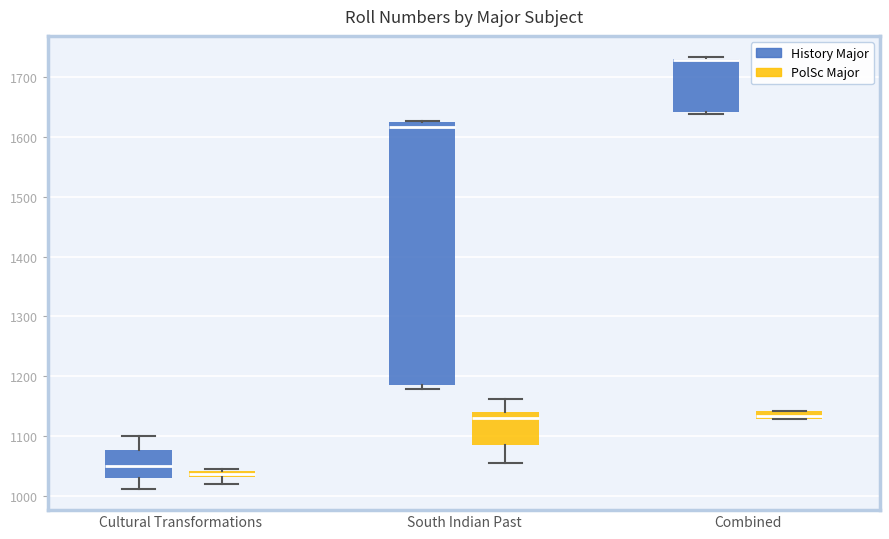

Which box is the tallest, from its lower edge to its upper edge?

South Indian Past (History Major)